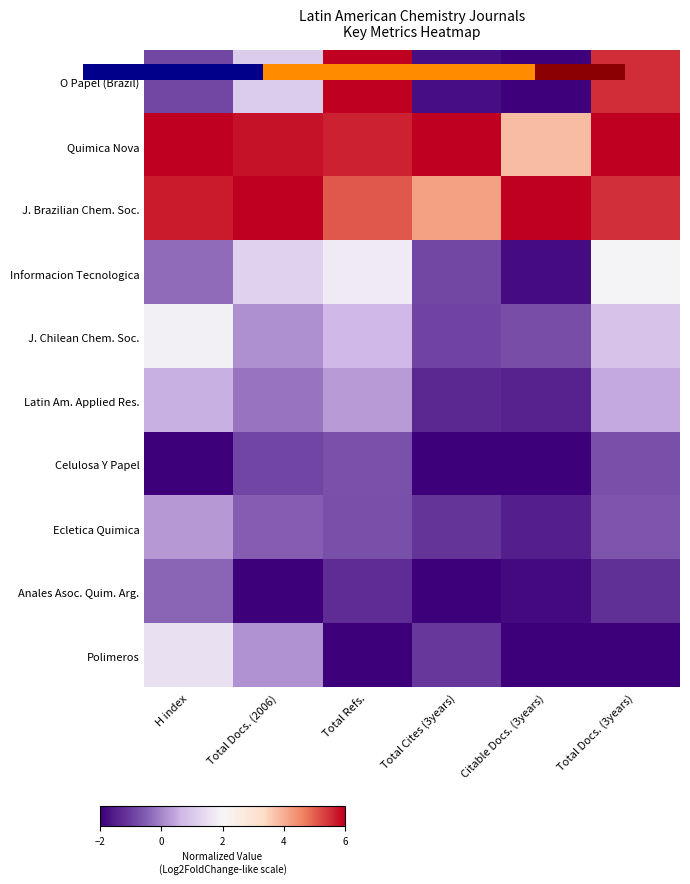

Rank the series at Total Docs. (2006) from lowest to highest value.

Anales Asoc. Quim. Arg., Celulosa Y Papel, Ecletica Quimica, Latin Am. Applied Res., J. Chilean Chem. Soc., Polimeros, O Papel (Brazil), Informacion Tecnologica, Quimica Nova, J. Brazilian Chem. Soc.